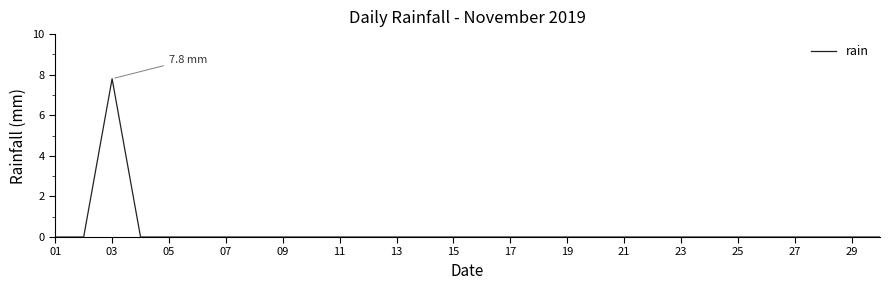

How many distinct data groups are displayed?

1